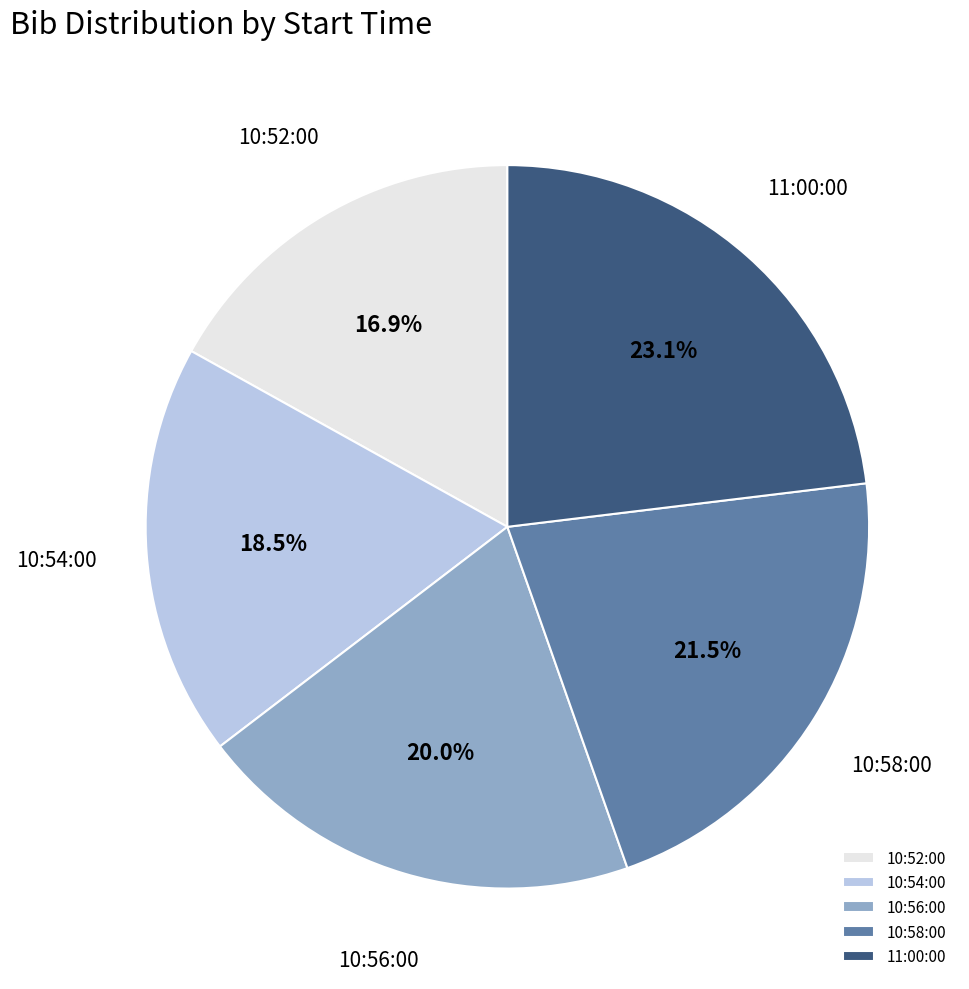

True or false: 11:00:00 accounts for 38% of the total.

False